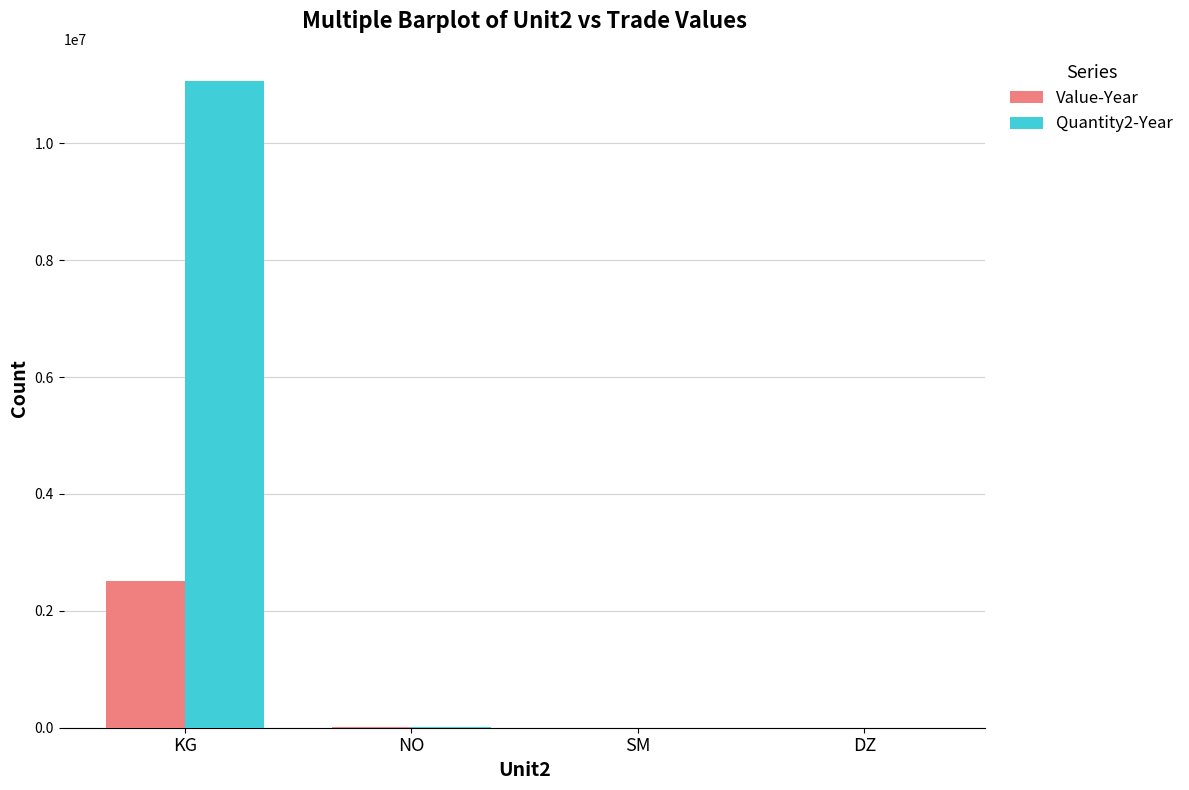

What is the highest value of the Quantity2-Year series?

11064025